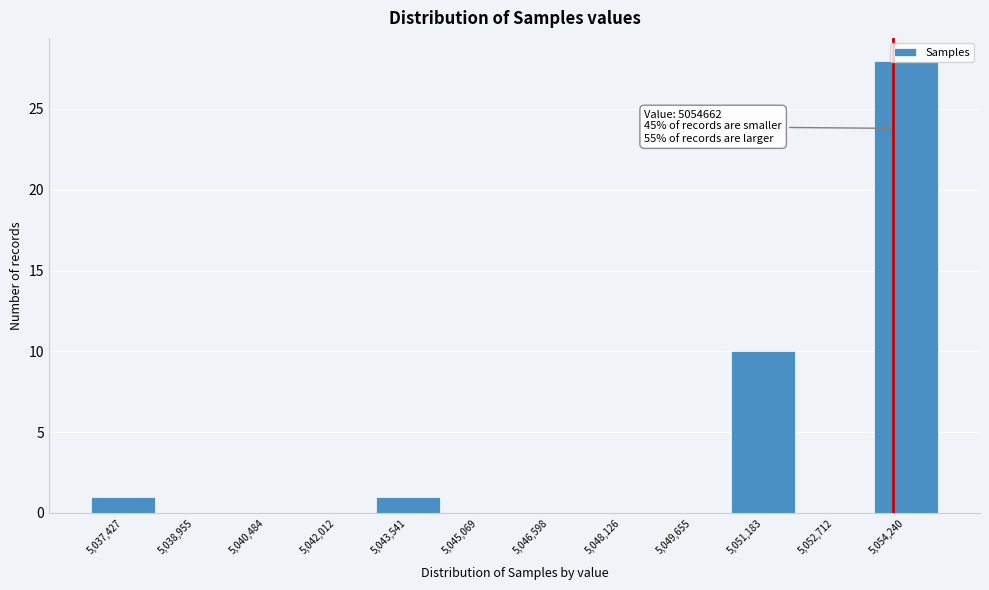

Where is the data nearest to the value 14?

5,051,183